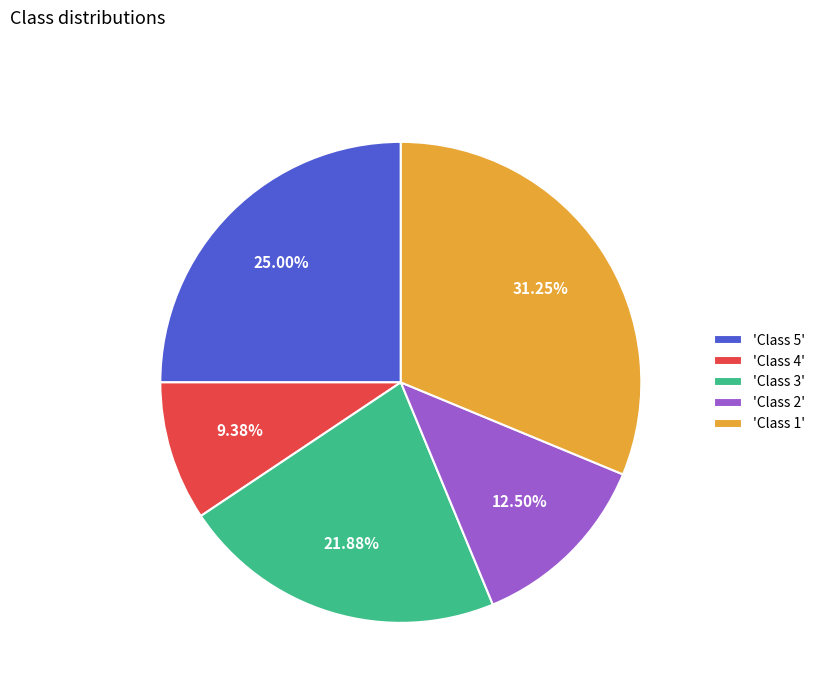

Is there any slice that represents more than half of the pie?

No